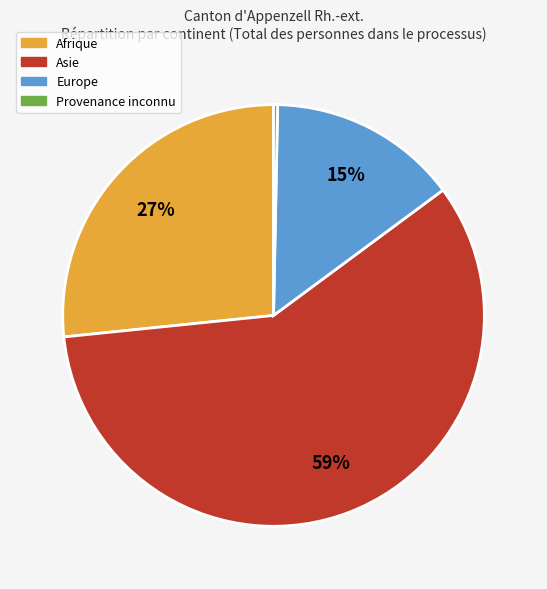

Is it true that Asie is 59% of the pie?

True